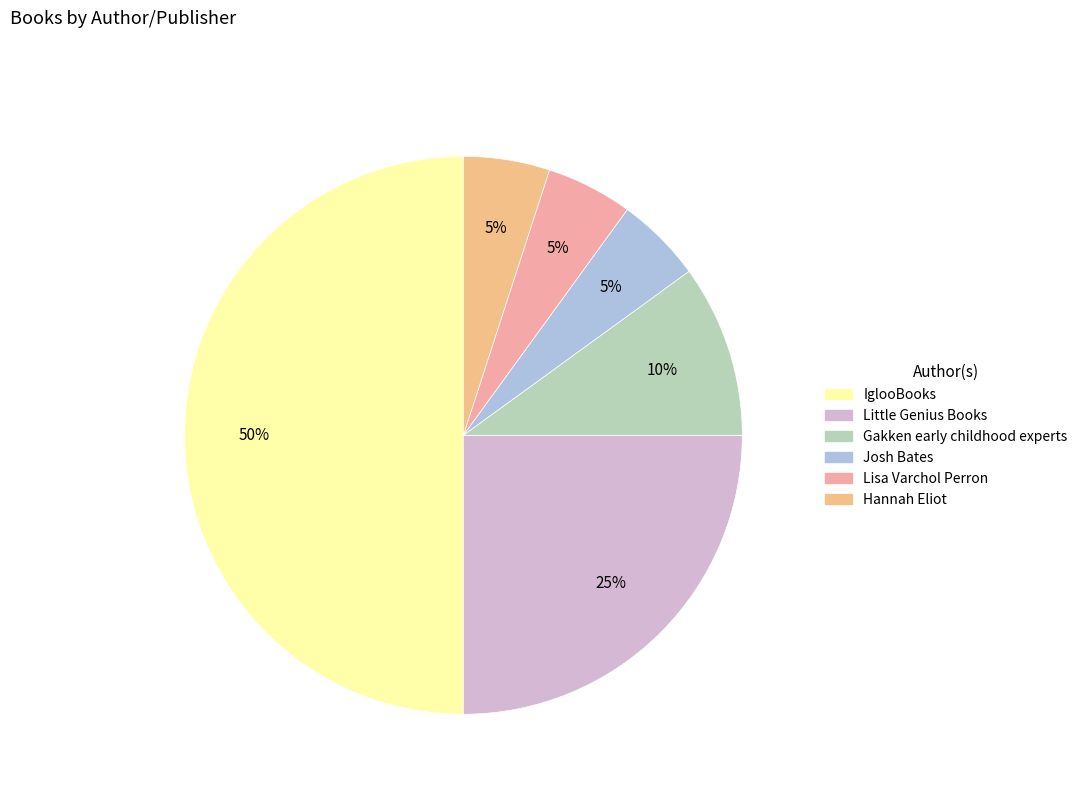

Is Little Genius Books the majority of the pie?

No